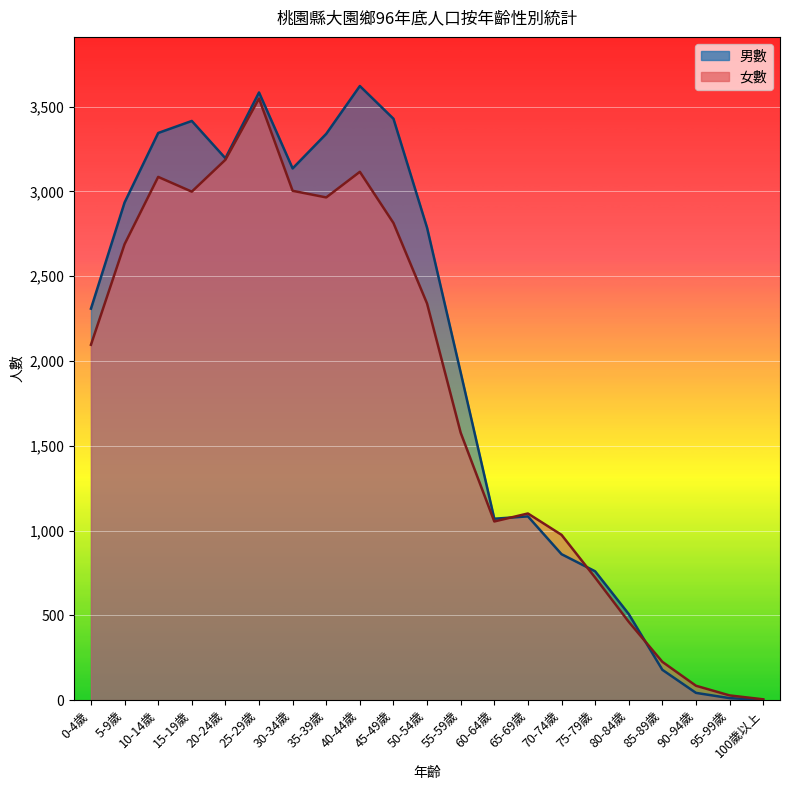

List the labels in order of 女數 value, largest first.

25-29歲, 20-24歲, 40-44歲, 10-14歲, 30-34歲, 15-19歲, 35-39歲, 45-49歲, 5-9歲, 50-54歲, 0-4歲, 55-59歲, 65-69歲, 60-64歲, 70-74歲, 75-79歲, 80-84歲, 85-89歲, 90-94歲, 95-99歲, 100歲以上